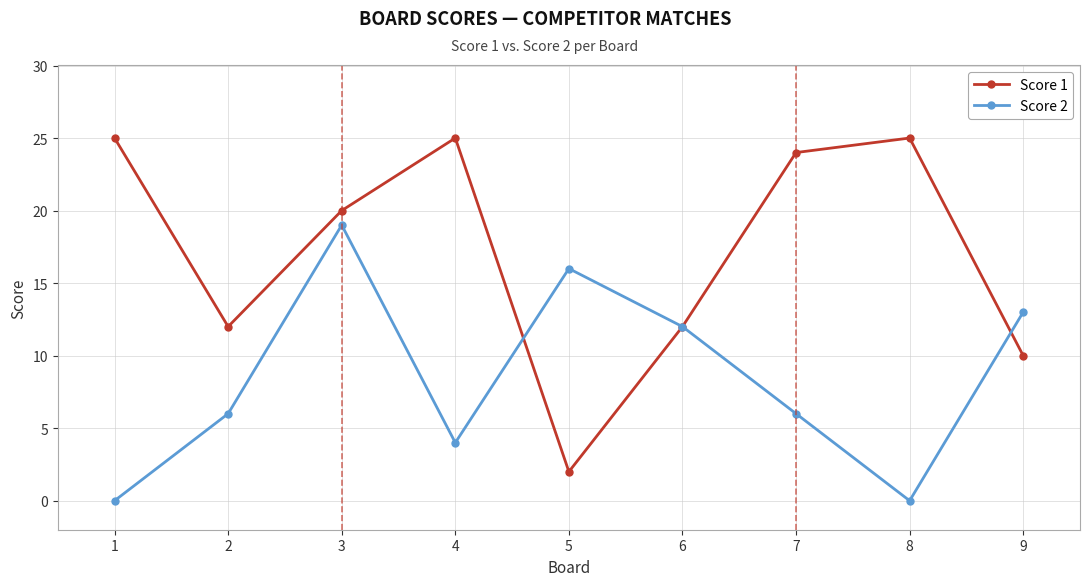

What is the greatest value displayed?

25